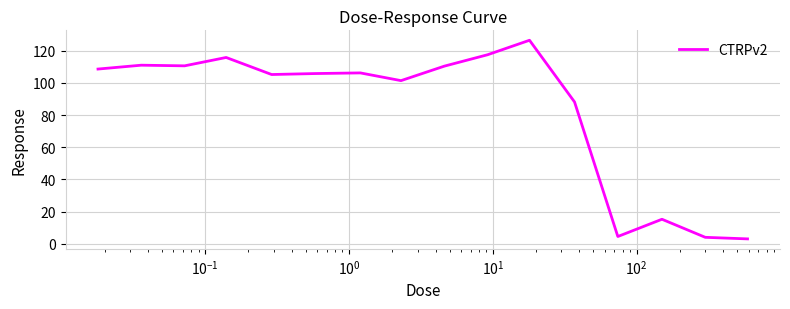

What is the greatest value displayed?

126.5